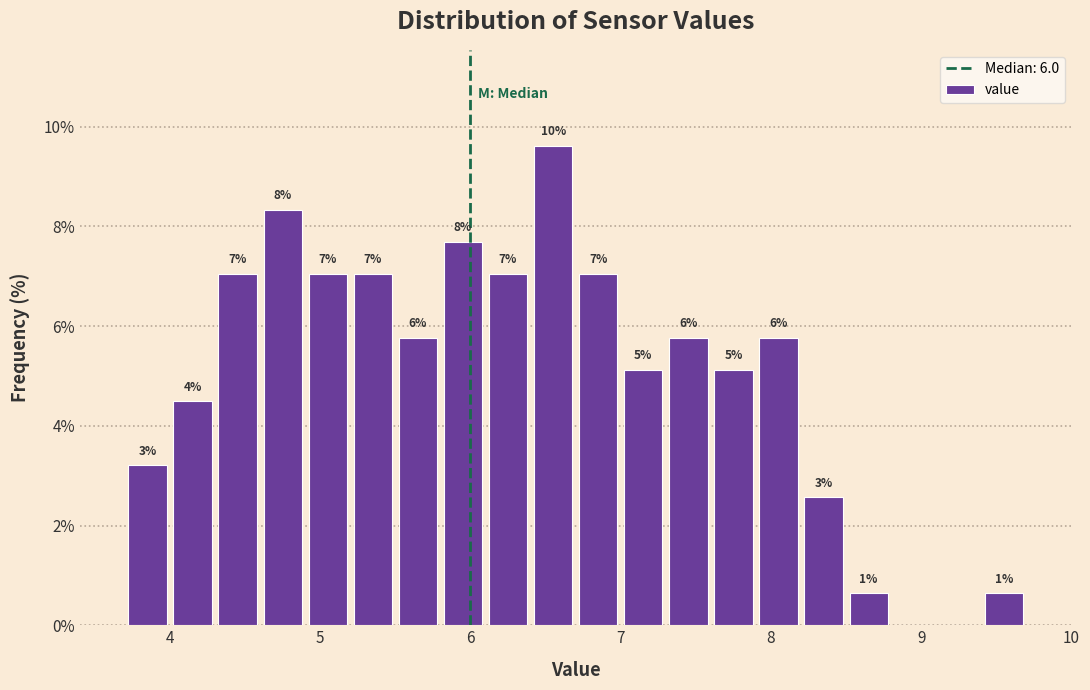

Read against the x-axis, roughly where is the centre of the tallest bar?

6.6